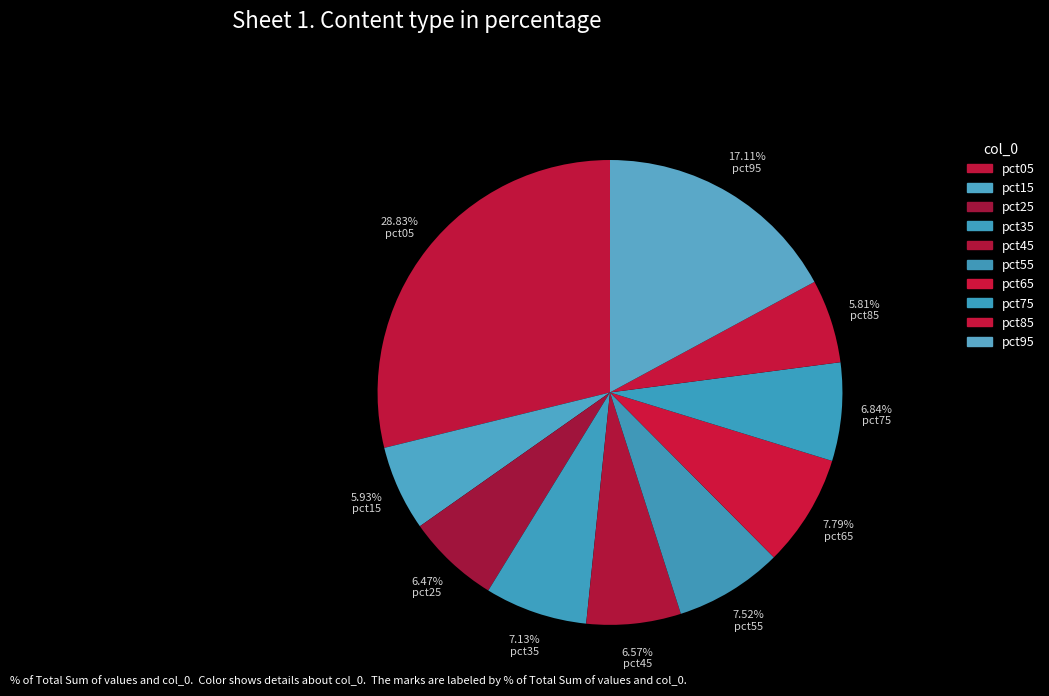

What percentage is the pct65 slice, to the nearest percent?

8%